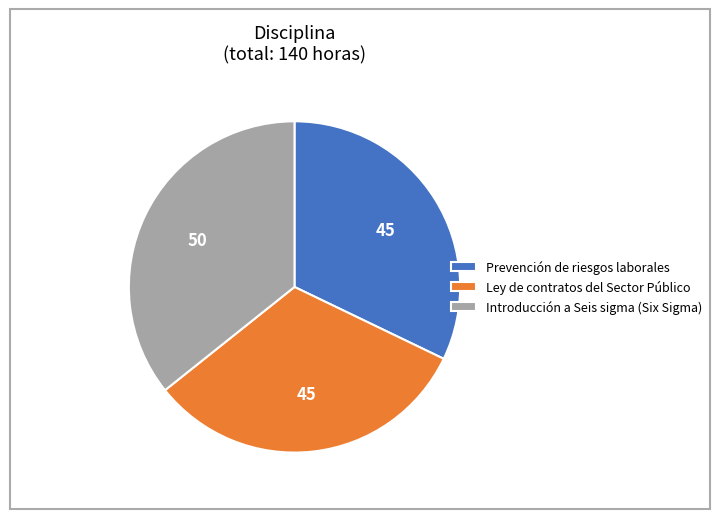

Combined, do Ley de contratos del Sector Público and Prevención de riesgos laborales account for over 50%?

Yes